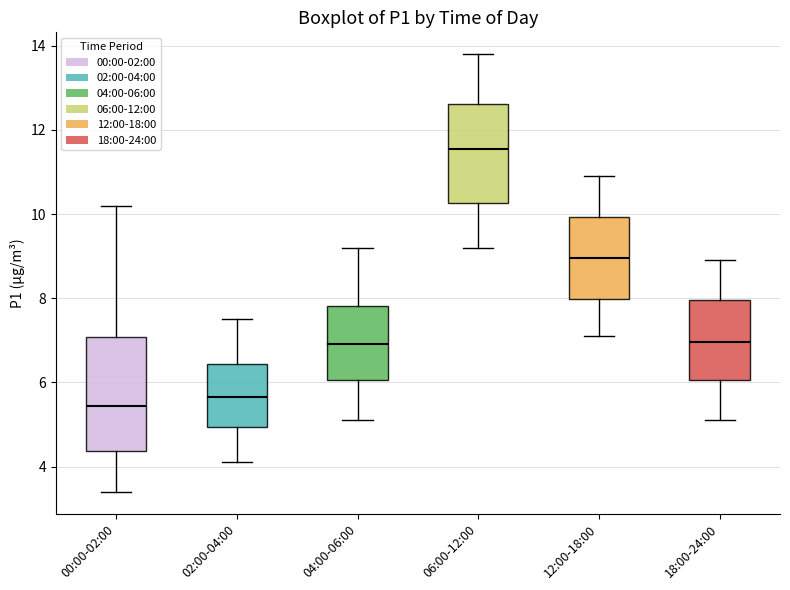

Comparing the boxes themselves (not the whiskers), which one is the tallest?

00:00-02:00